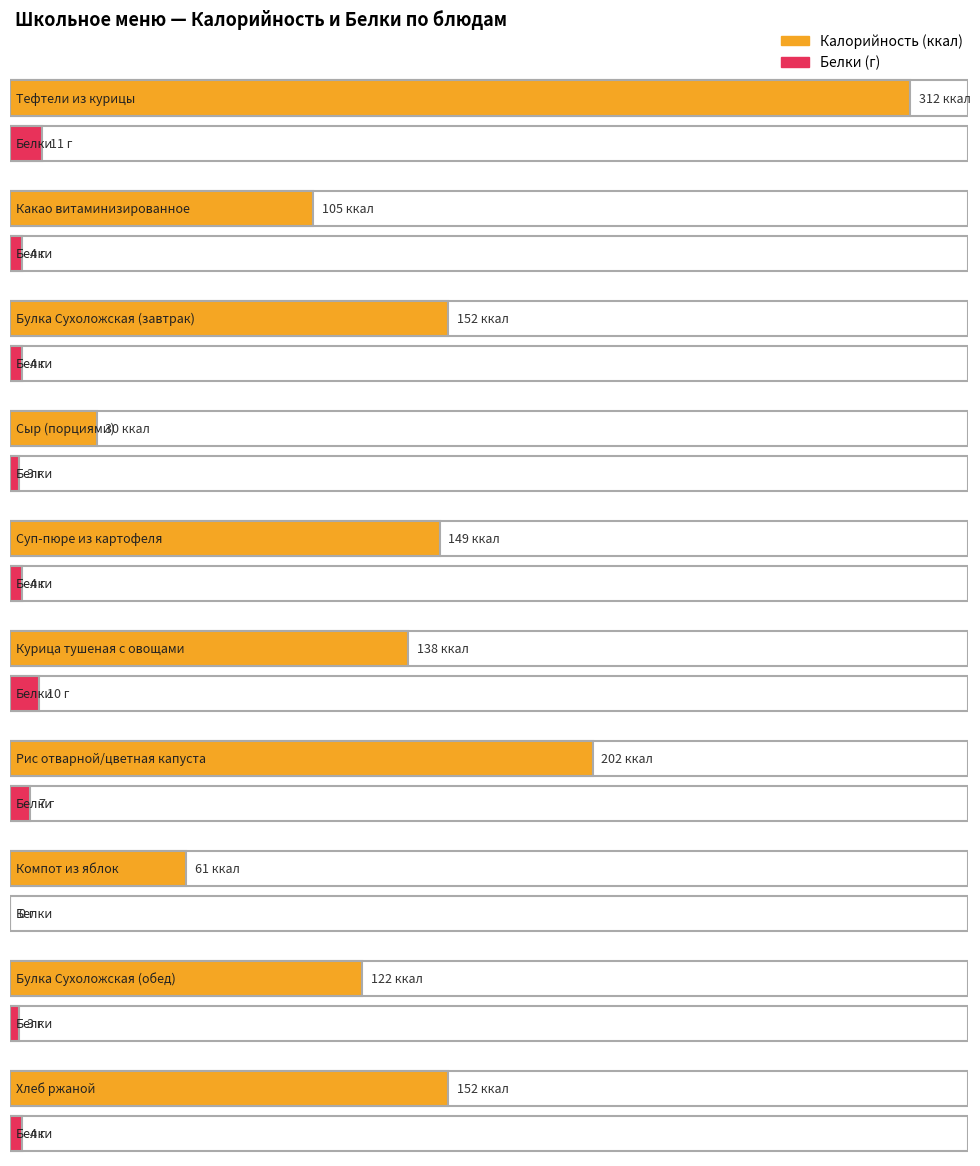

The value of Калорийность at Рис отварной/цветная капуста is 276. True or false?

False